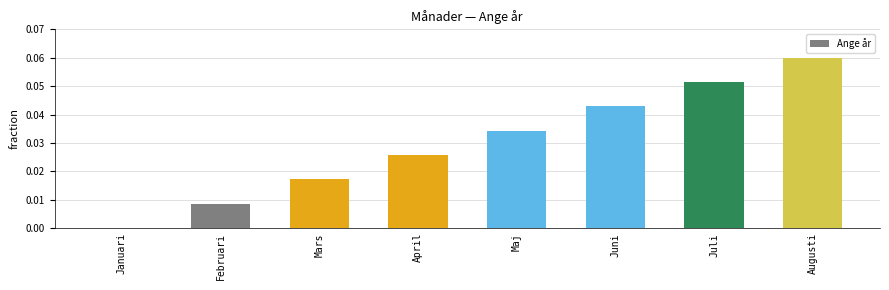

True or false: the data shows 0.0 at Juni.

True